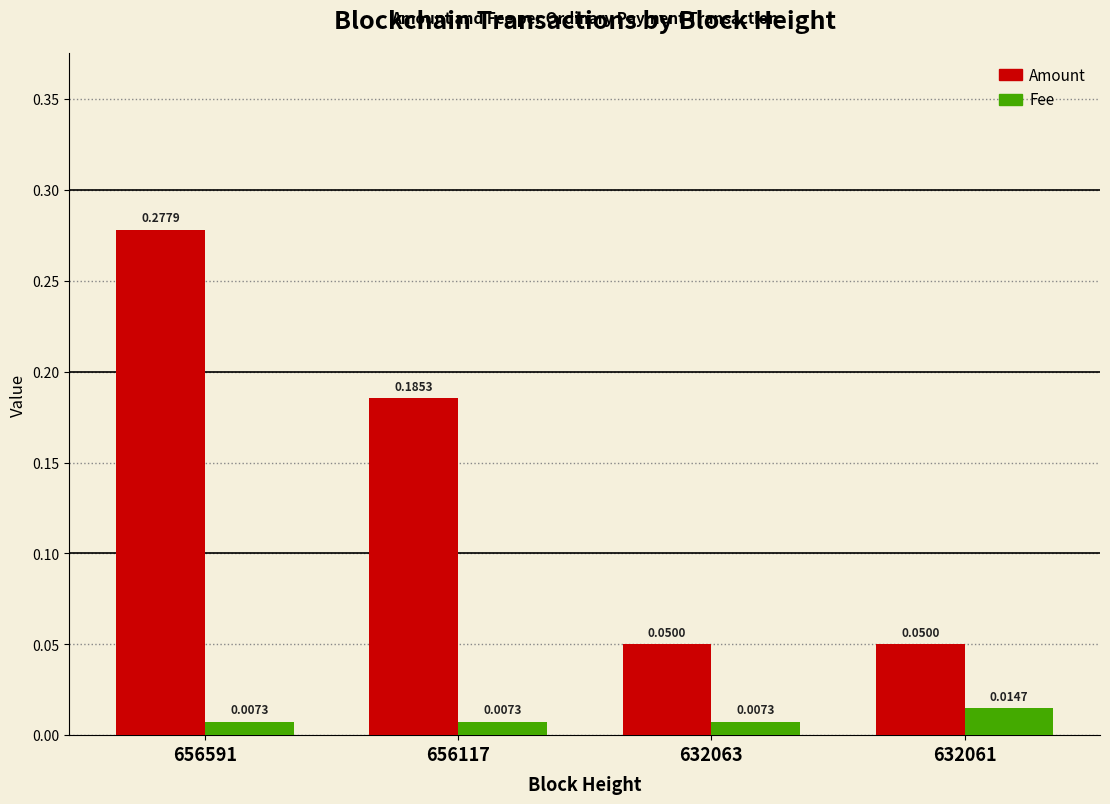

How many bars are there in each group?

2